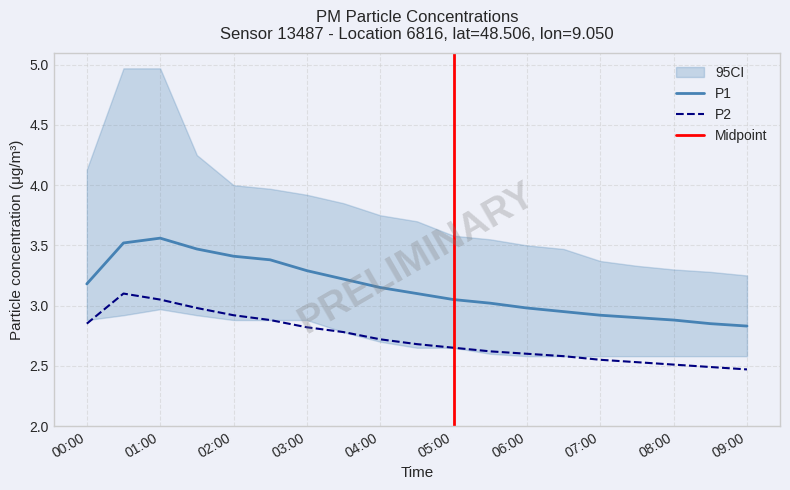

At which label is P1 closest to 3?

05:30